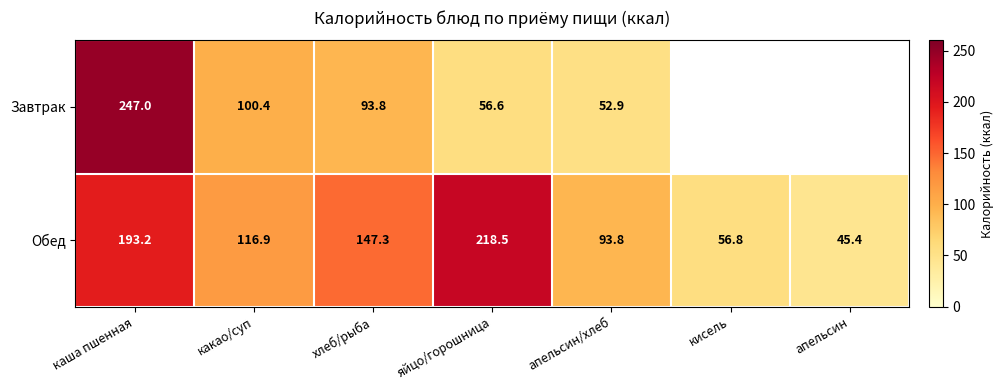

Where is Обед nearest to the value 131?

какао/суп